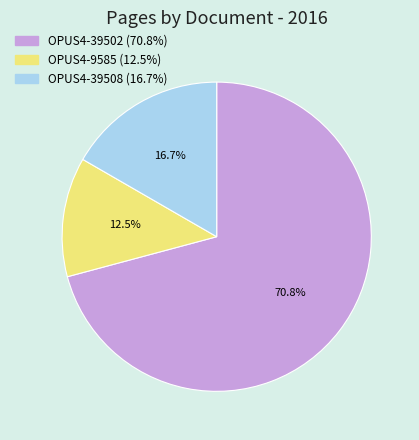

Count the number of slices in the pie.

3